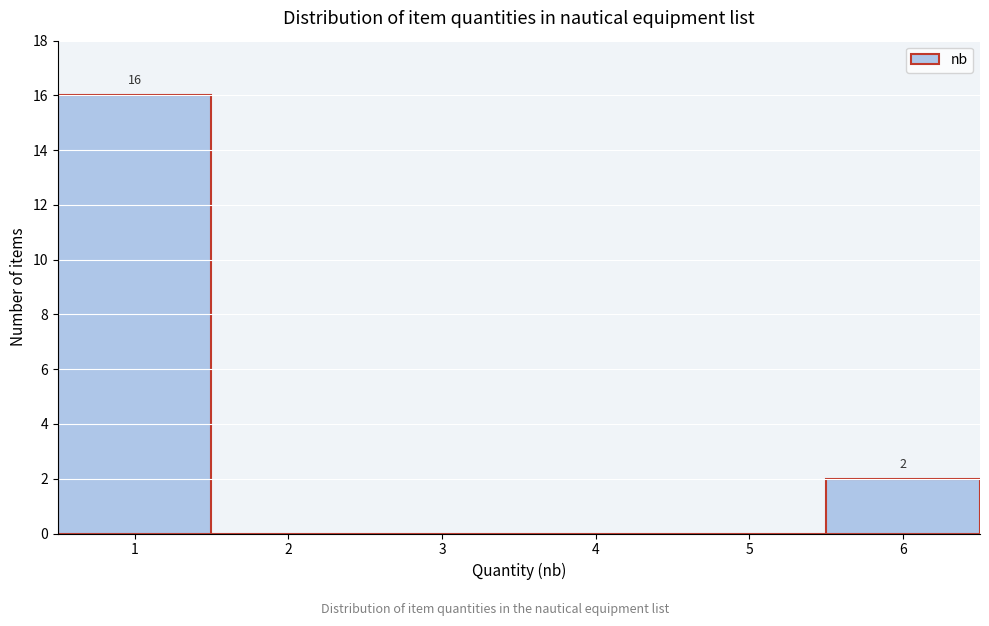

Reading left to right, list all the values displayed in this chart.

1=16	2=0	3=0	4=0	5=0	6=2